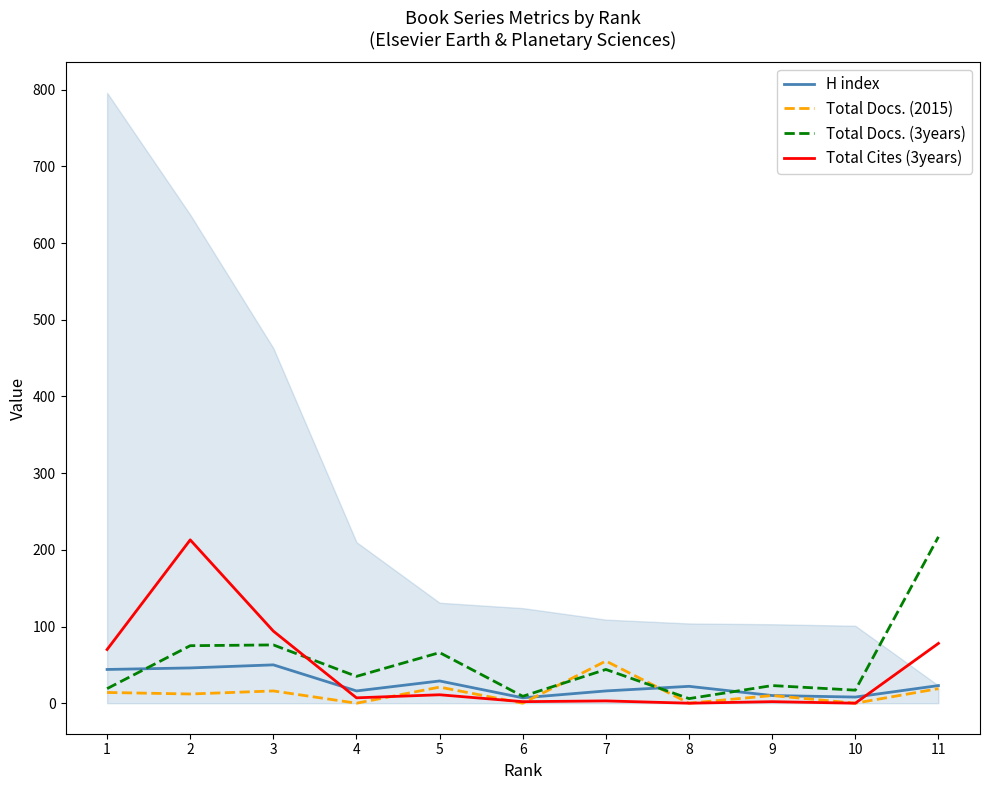

Reading right to left, extract all data points from this chart.

H index: 23	8	10	22	16	7	29	16	50	46	44
Total Docs. (2015): 19	0	10	0	55	0	21	0	16	12	14
Total Docs. (3years): 217	17	23	6	44	9	66	35	76	75	19
Total Cites (3years): 78	0	2	0	3	2	11	7	94	213	70